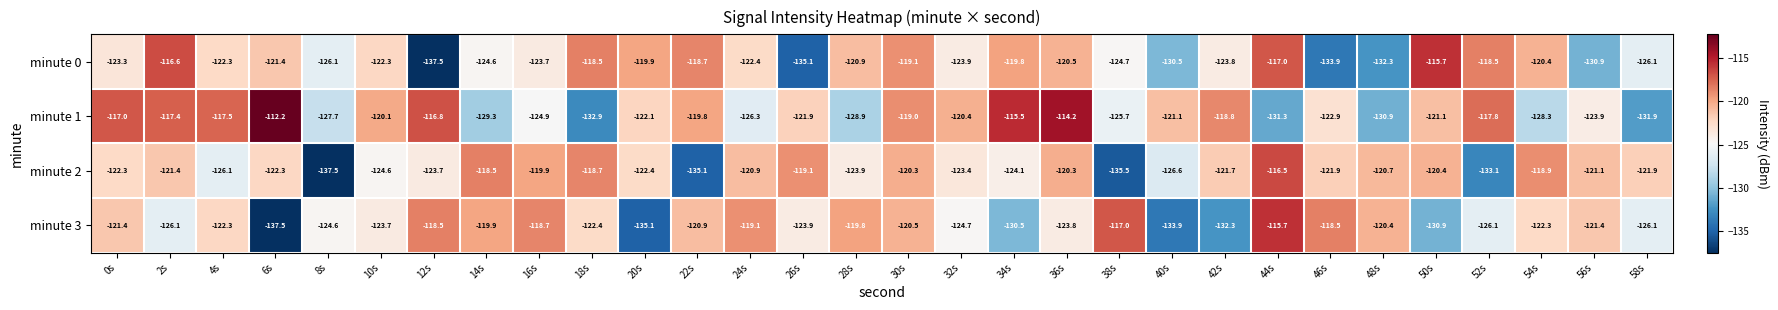

Is it true that minute 2 equals -121.1 at 56s?

True